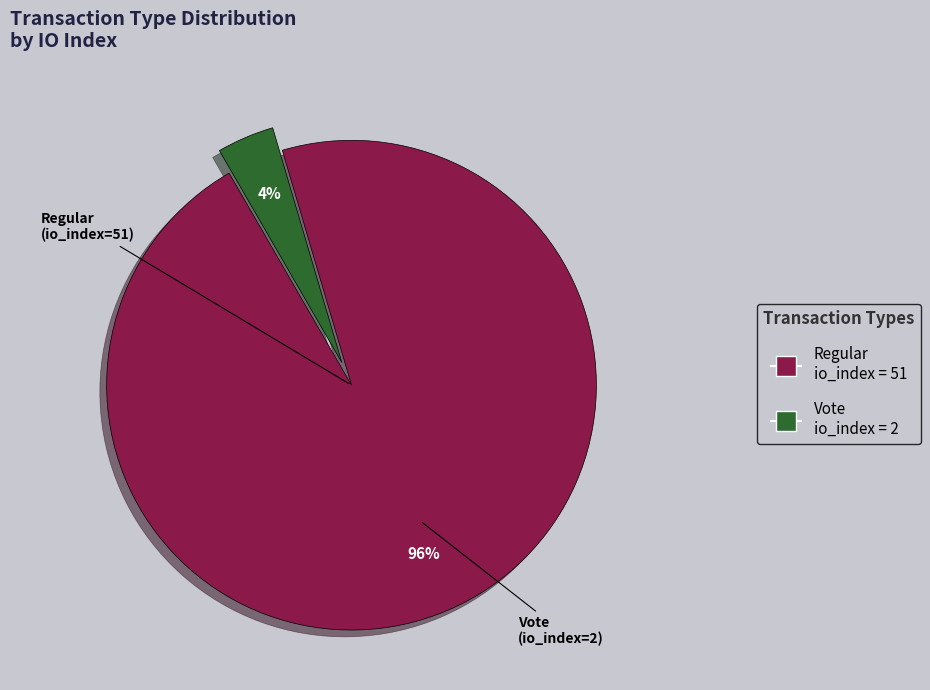

Is it true that Regular (io_index=51) is 86% of the pie?

False